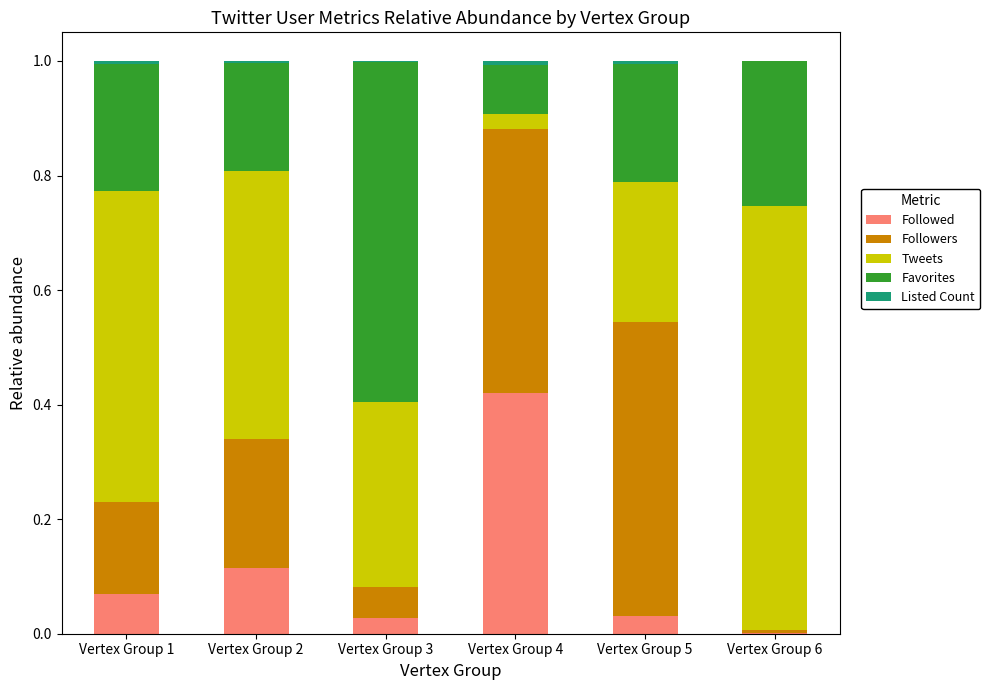

What is the total value across all series at Vertex Group 5?

1.0